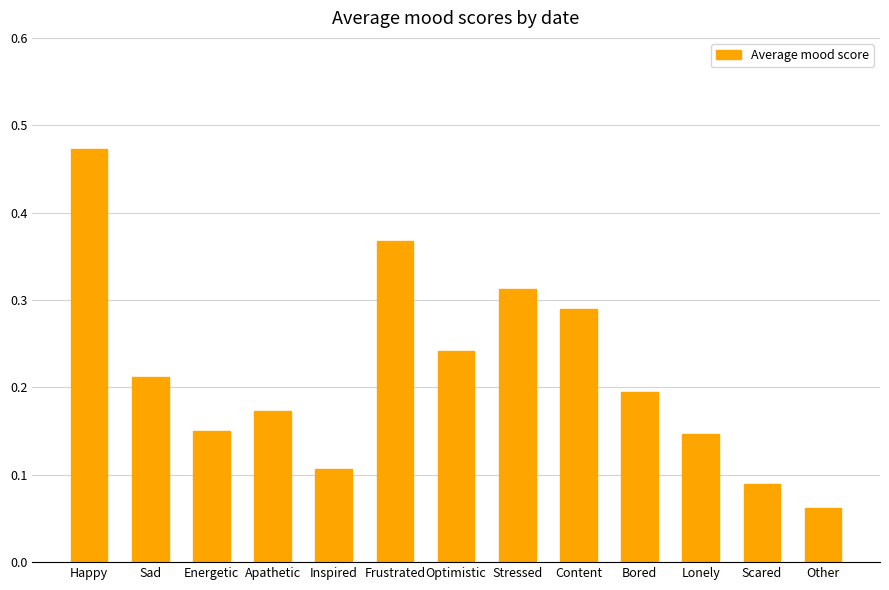

The value at Optimistic is 0.2. True or false?

True